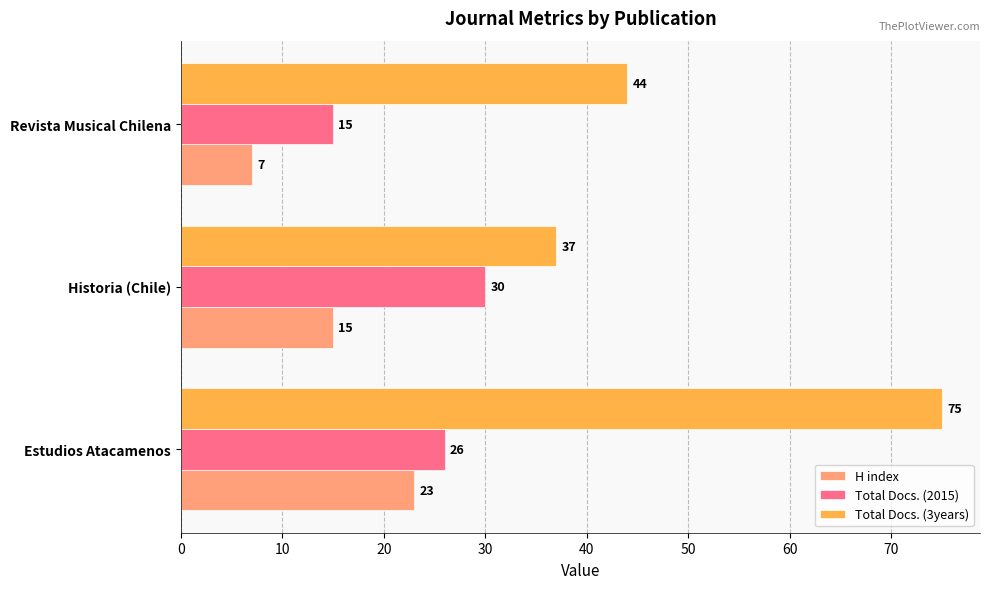

Count the H index values in the range 7 to 23.

3